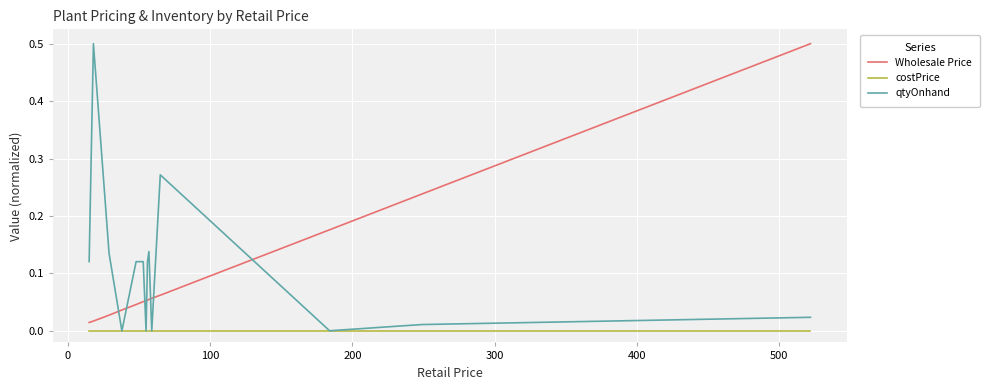

What is the highest value of the qtyOnhand series?

0.5